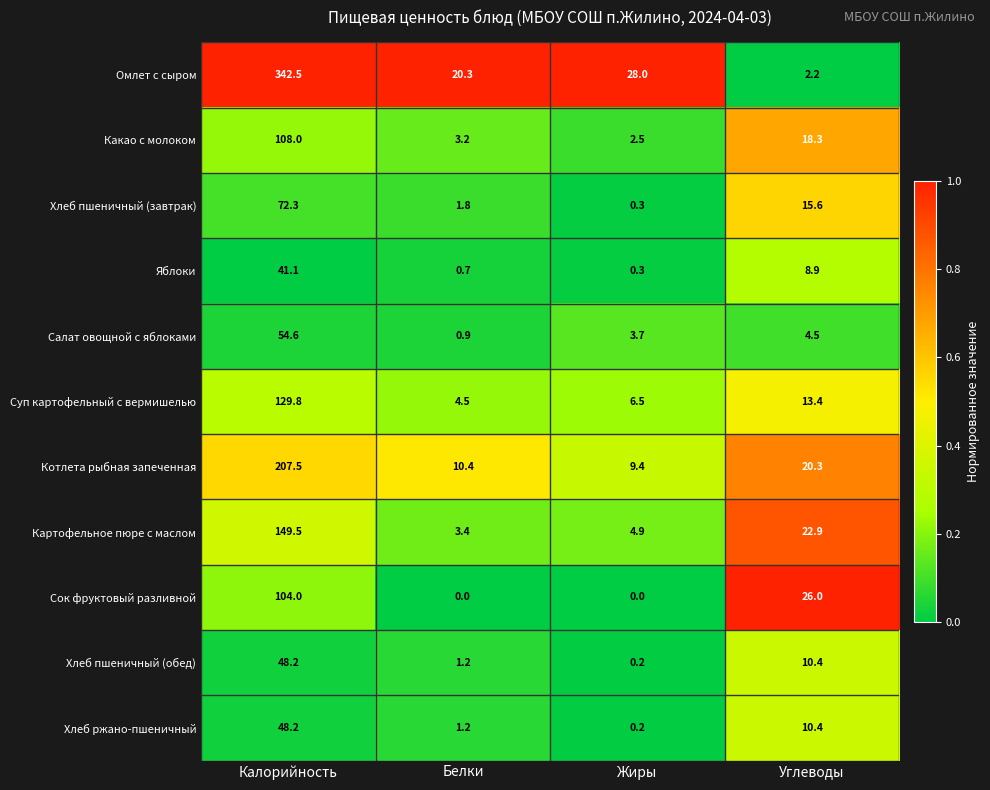

Read the Омлет с сыром value at Углеводы.

2.2